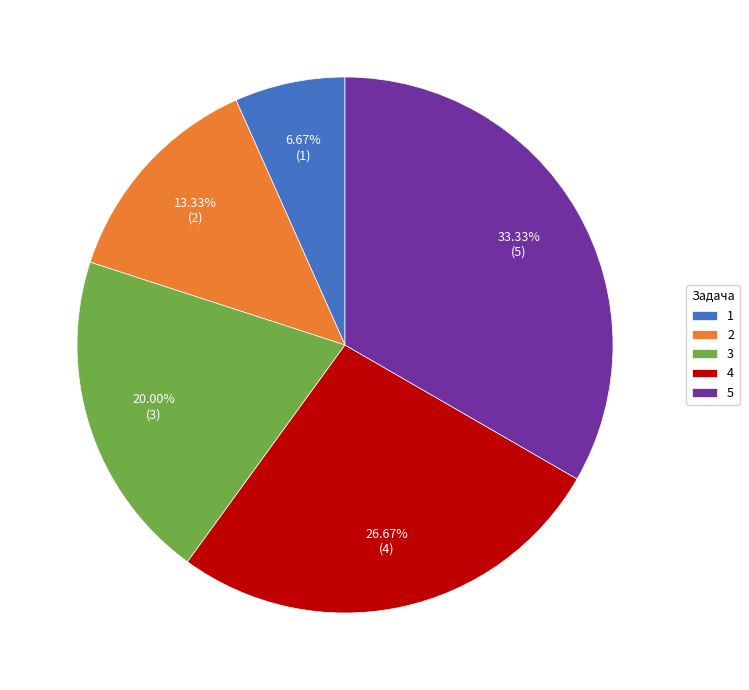

Is there a majority slice in this chart?

No